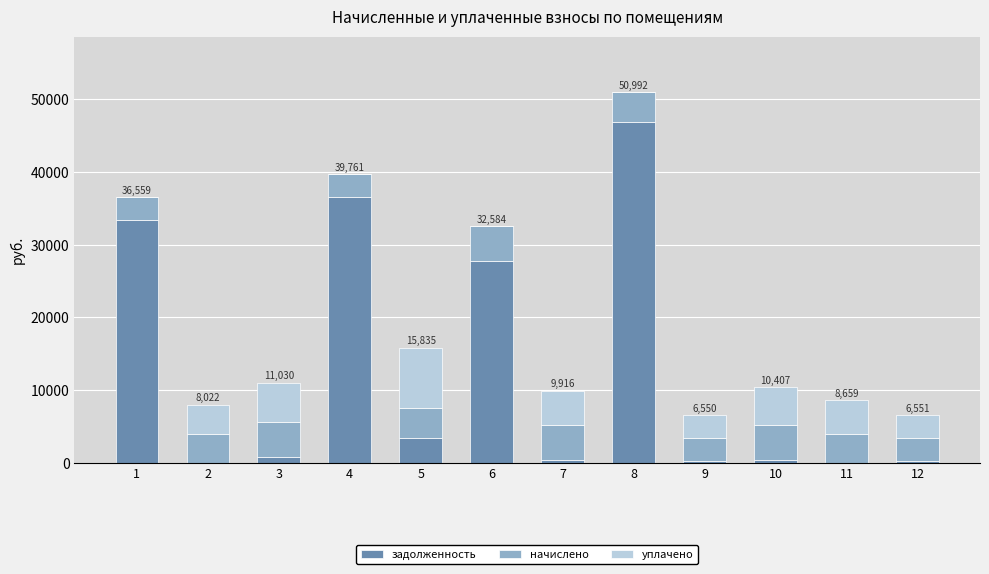

At which category is the sum across all series the highest?

8